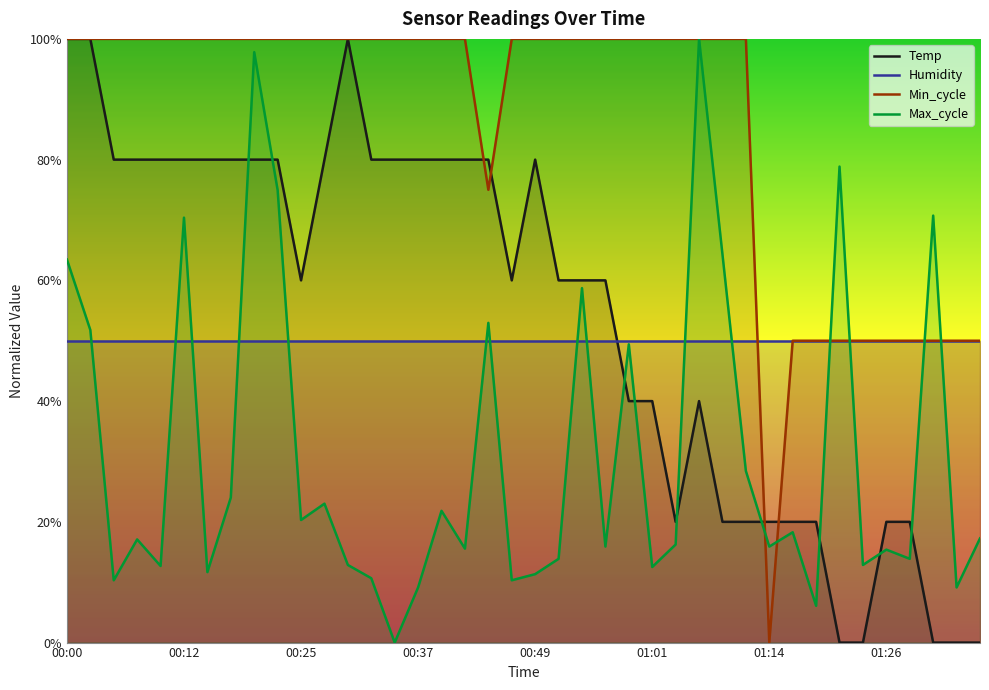

Rank the series at 01:01 from lowest to highest value.

Max_cycle, Temp, Humidity, Min_cycle